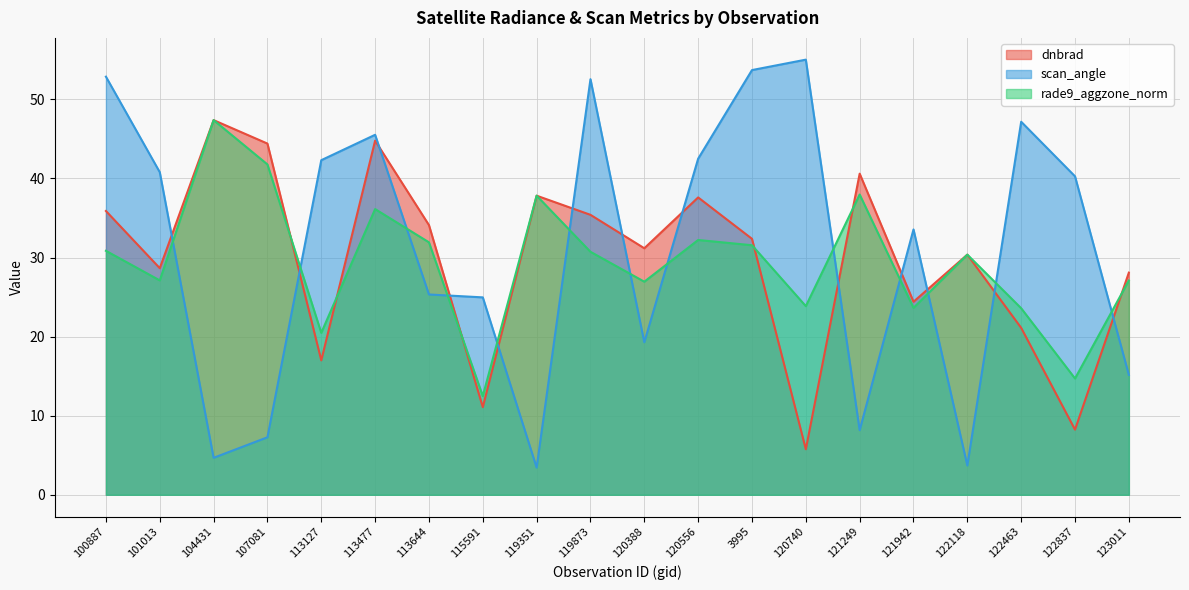

What position from the right is 101013?

19